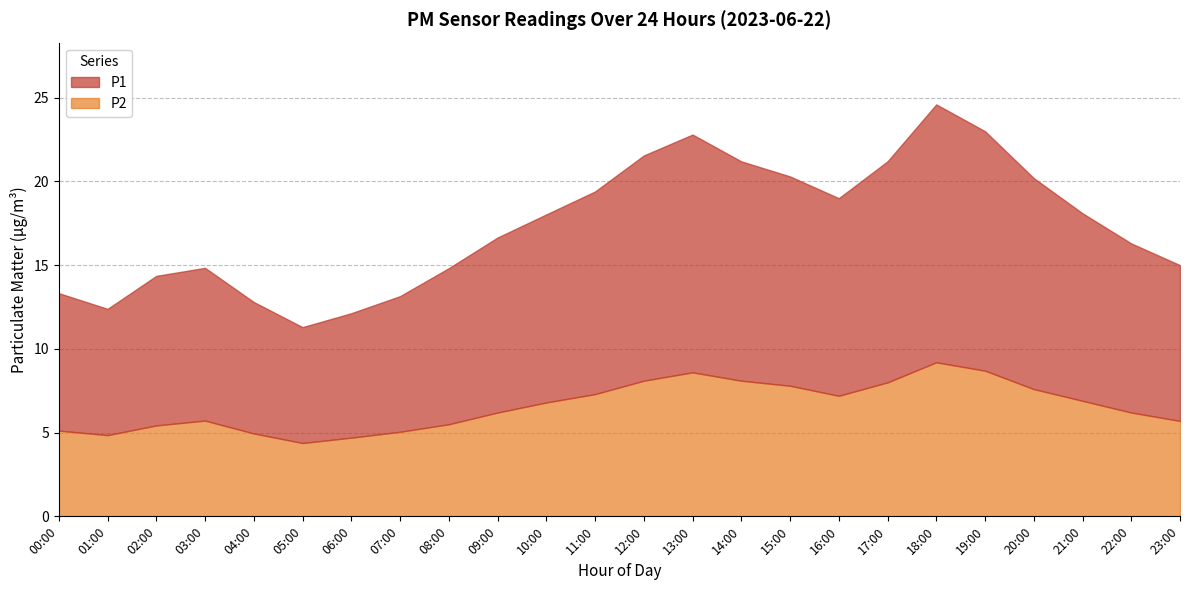

Rank the series by their average value, from highest to lowest.

P1, P2